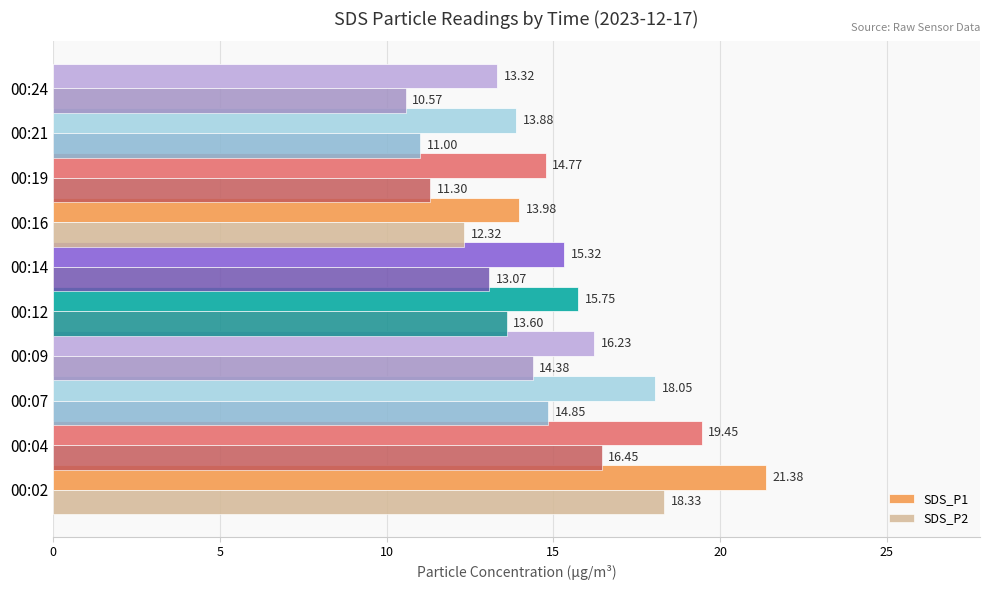

At how many categories does at least one series exceed 10?

10